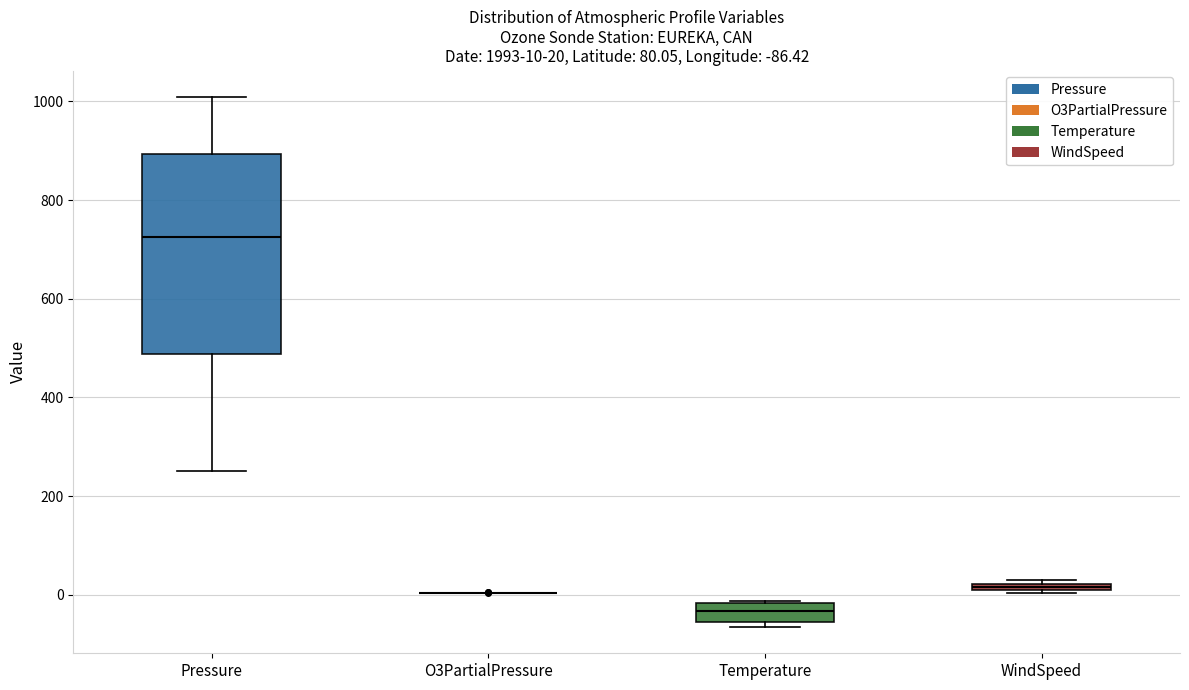

Comparing the boxes themselves (not the whiskers), which one is the tallest?

Pressure